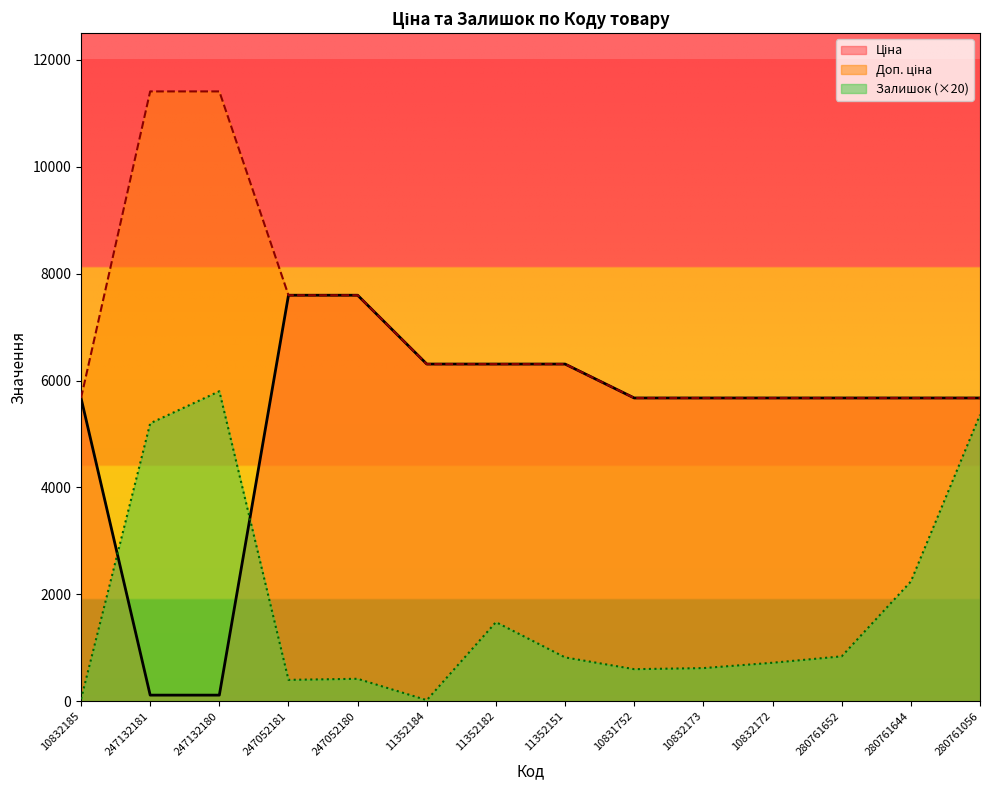

What is the lowest value of the Залишок series?

20.0